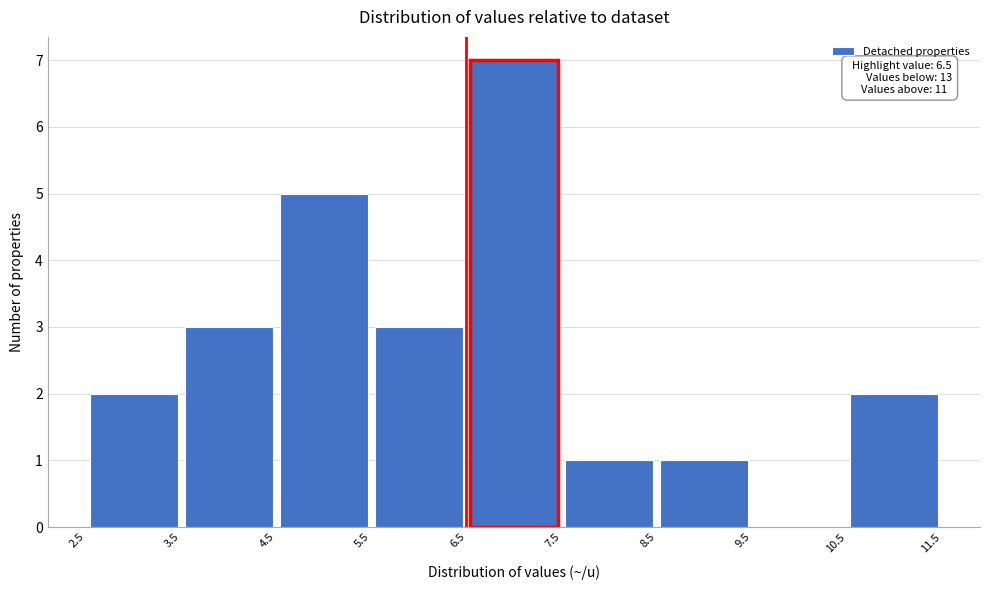

Over which range of the x-axis is the bar tallest?

6.5 to 7.5